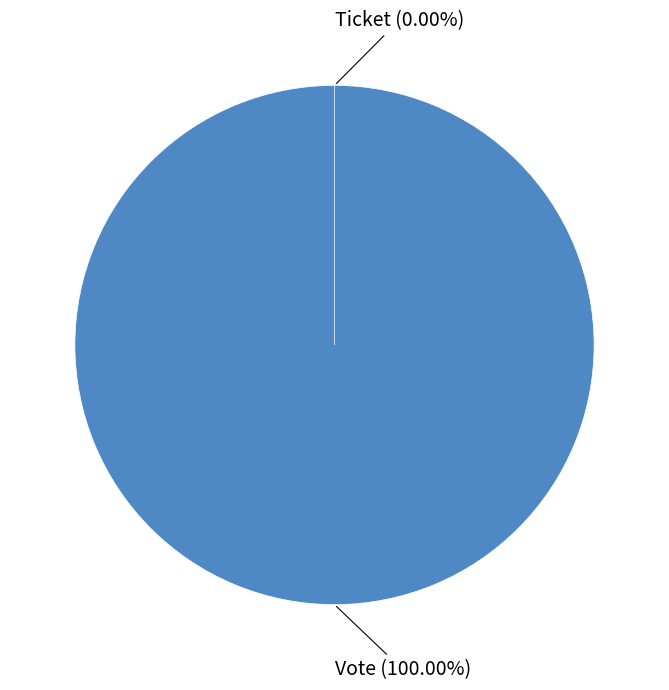

What is the largest slice in the pie chart?

Vote